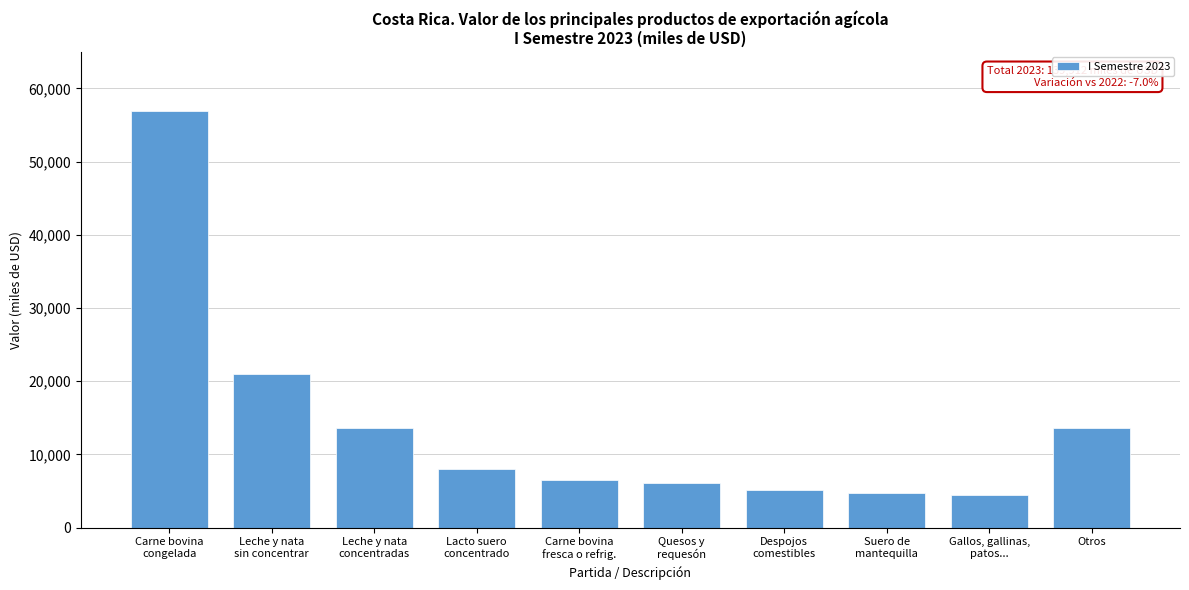

What is the difference between the second highest and minimum values?

16471.8